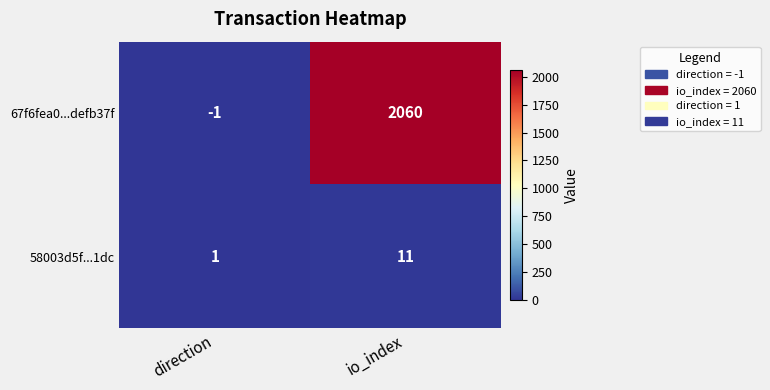

Reading left to right, transcribe all the data shown in this chart.

67f6fea0...defb37f: direction=-1	io_index=2060
58003d5f...1dc: direction=1	io_index=11